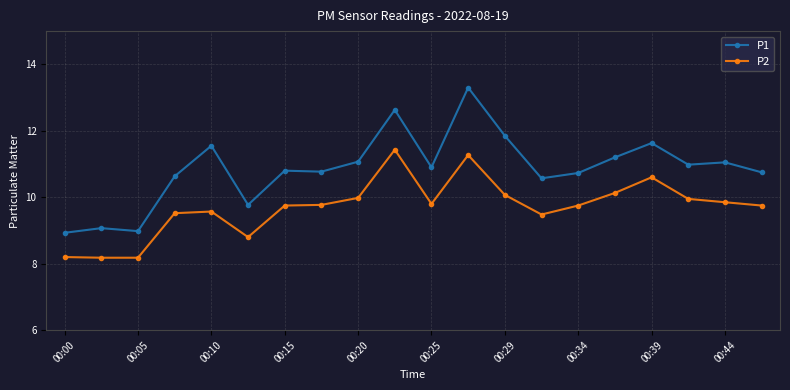

What is the value of the P2 point at the 10th from the left?

11.4